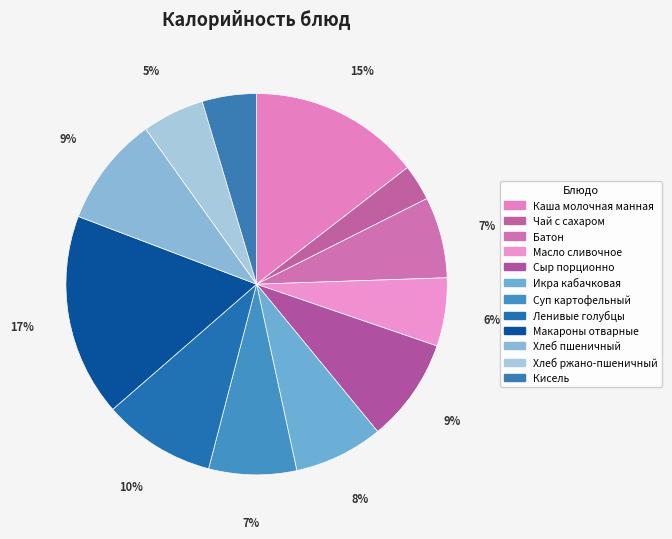

To the nearest percent, what is the difference between the largest and smallest slice percentages?

14%